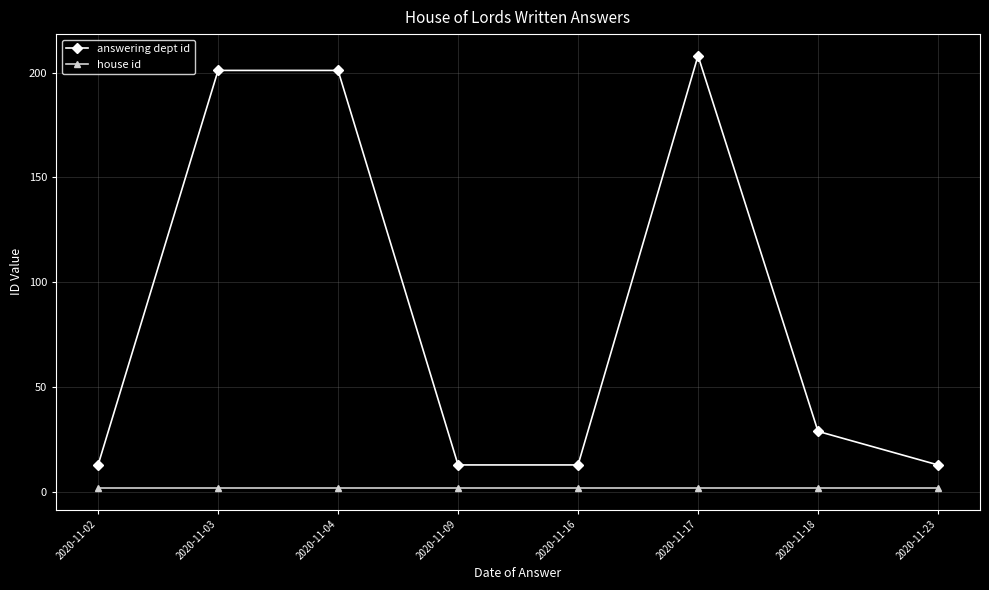

Is the value of house id at 2020-11-03 greater than the value of answering dept id at 2020-11-04?

No